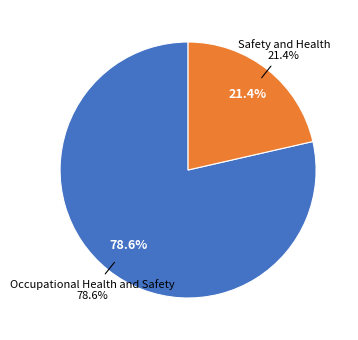

Do Safety and Health and Occupational Health and Safety together represent more than half of the pie?

Yes